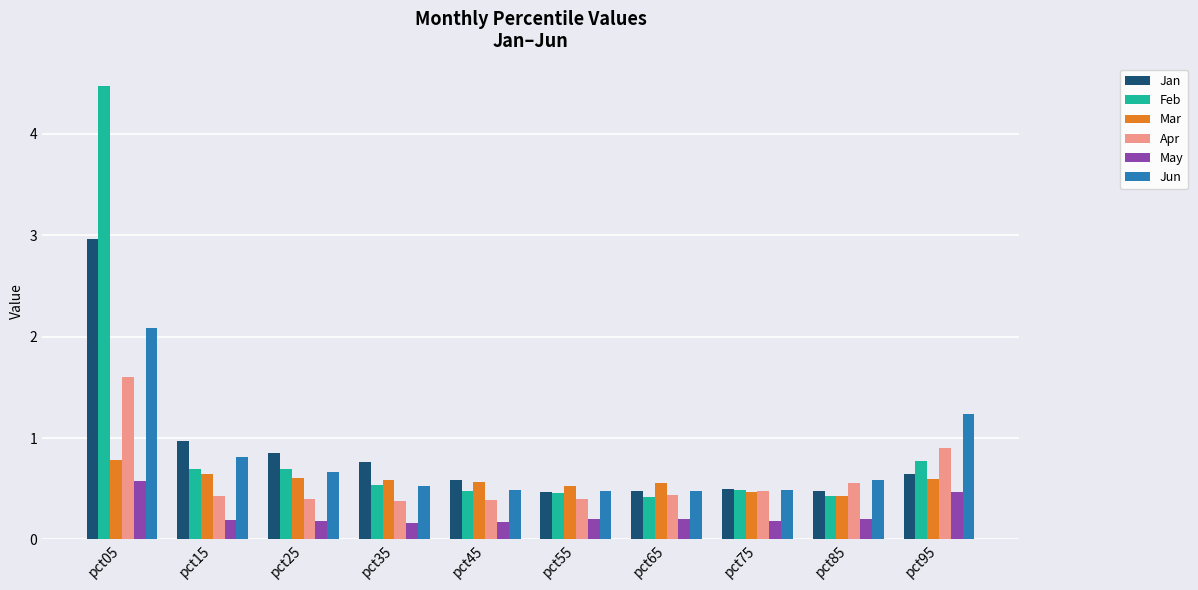

What is the greatest value displayed?

4.5